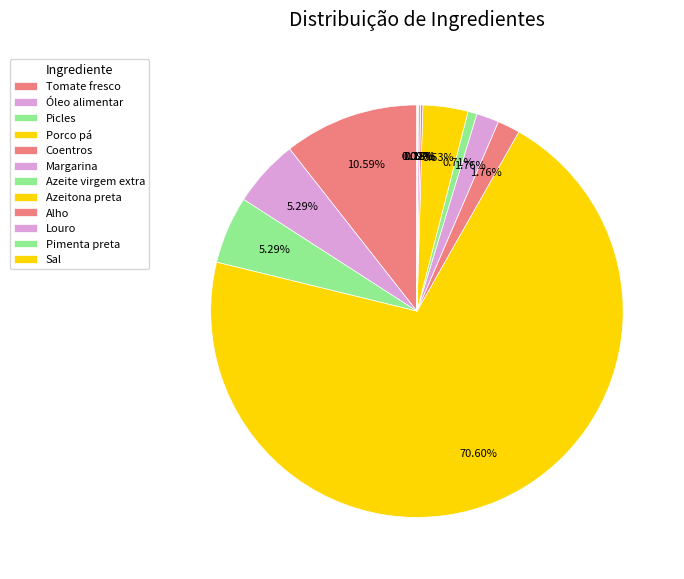

How much of the chart is everything except Azeite virgem extra?

99.3%